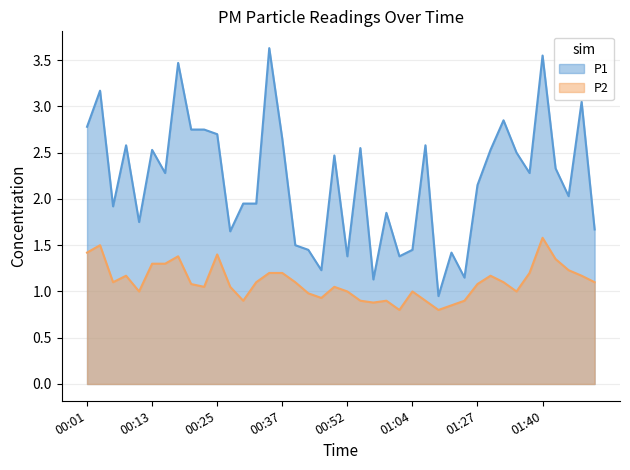

True or false: P2 has a value of 0.6 at 00:32.

False